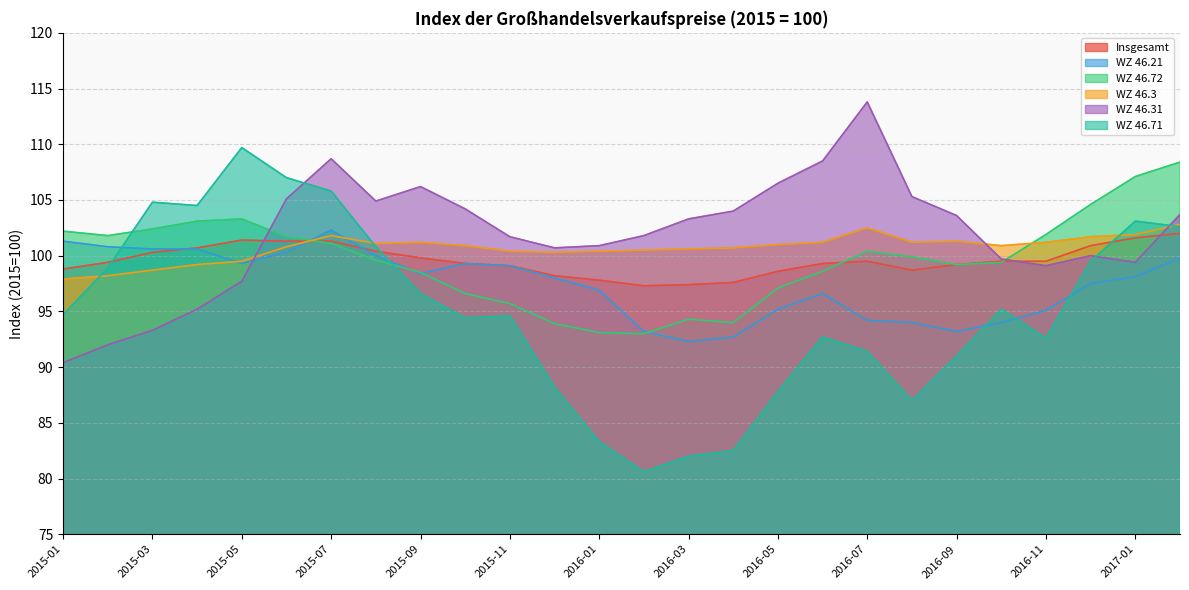

How many distinct data groups are displayed?

6